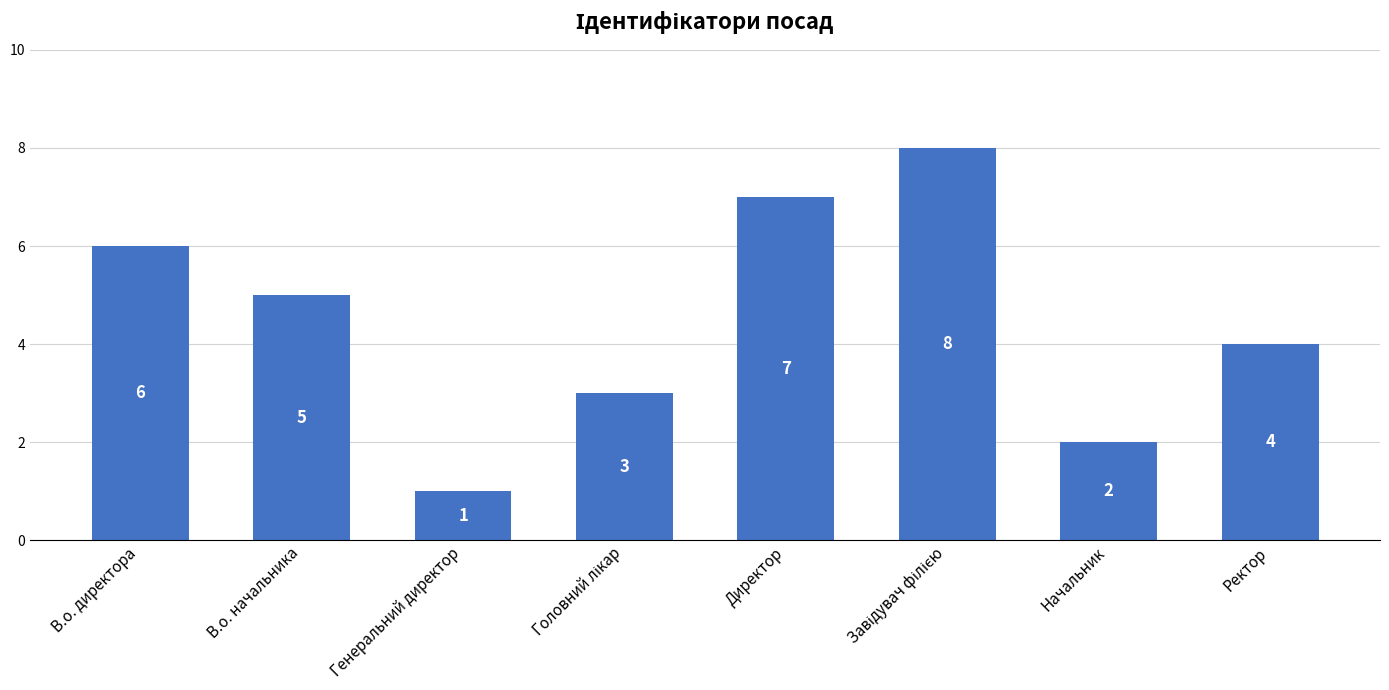

What is the label of the 2nd bar from the left?

В.о. начальника